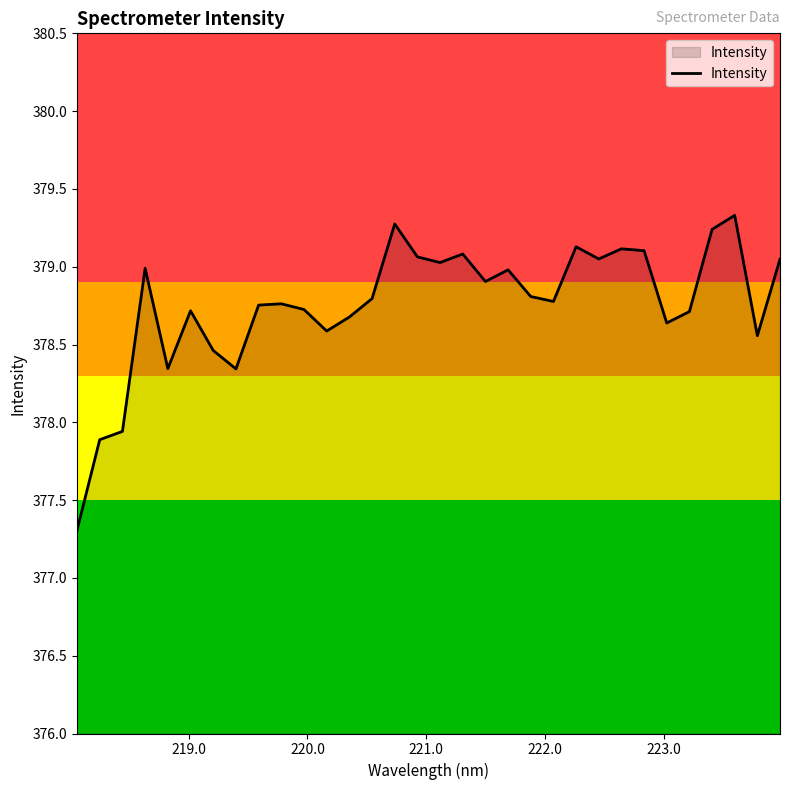

What is the smallest value displayed?

377.3